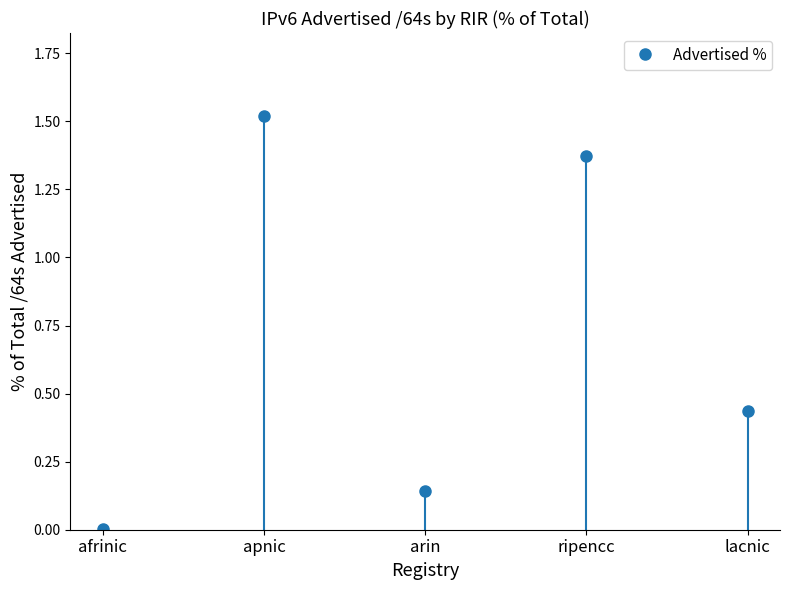

What position from the right is apnic?

4